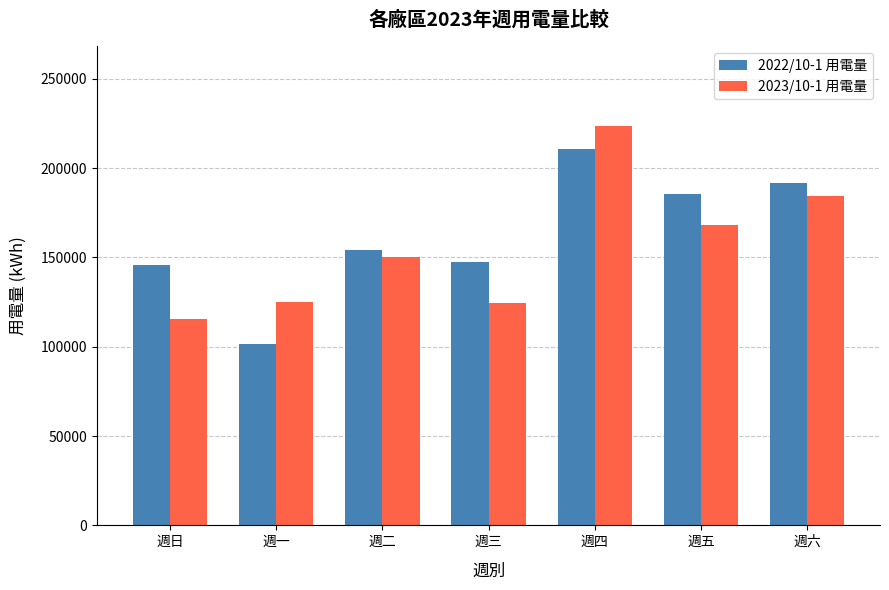

List the series in order of their overall mean, highest first.

2022/10-1 用電量, 2023/10-1 用電量